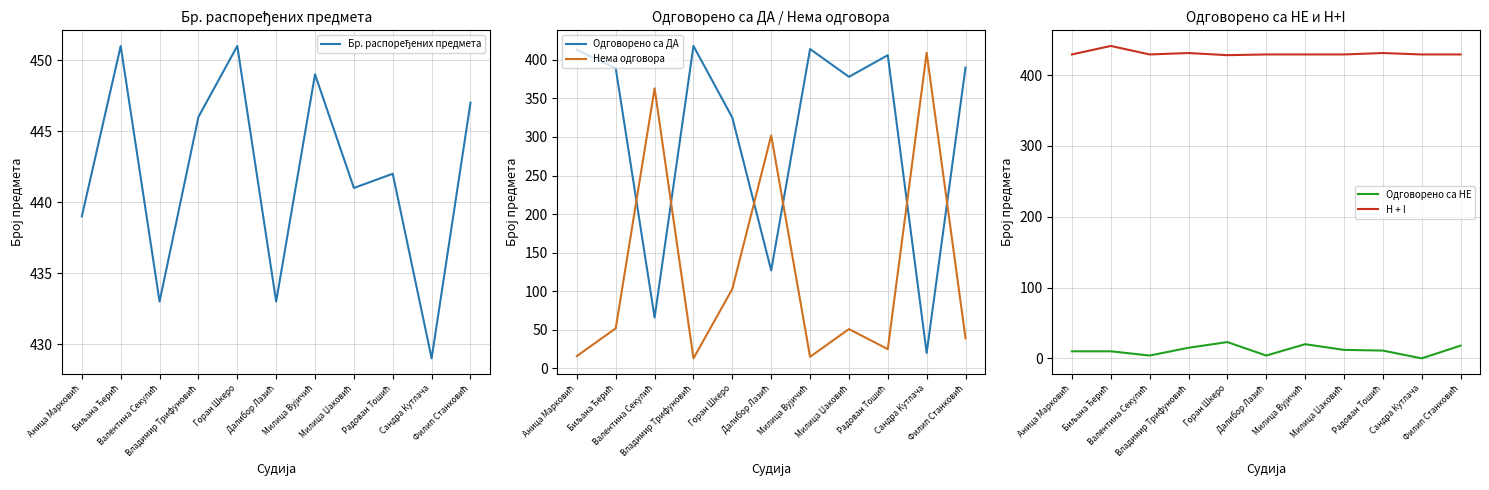

Reading left to right, list all the values displayed in this chart.

Бр. распоређених предмета: Аница Марковић=439	Биљана Ђерић=451	Валентина Секулић=433	Владимир Трифуновић=446	Горан Шкеро=451	Далибор Лазић=433	Милица Вујичић=449	Милица Џаковић=441	Радован Тошић=442	Сандра Кутлача=429	Филип Станковић=447
Одговорено са ДА: Аница Марковић=413	Биљана Ђерић=389	Валентина Секулић=66	Владимир Трифуновић=418	Горан Шкеро=325	Далибор Лазић=127	Милица Вујичић=414	Милица Џаковић=378	Радован Тошић=406	Сандра Кутлача=20	Филип Станковић=390
Нема одговора: Аница Марковић=16	Биљана Ђерић=52	Валентина Секулић=363	Владимир Трифуновић=13	Горан Шкеро=103	Далибор Лазић=302	Милица Вујичић=15	Милица Џаковић=51	Радован Тошић=25	Сандра Кутлача=409	Филип Станковић=39
Одговорено са НЕ: Аница Марковић=10	Биљана Ђерић=10	Валентина Секулић=4	Владимир Трифуновић=15	Горан Шкеро=23	Далибор Лазић=4	Милица Вујичић=20	Милица Џаковић=12	Радован Тошић=11	Сандра Кутлача=0	Филип Станковић=18
H + I: Аница Марковић=429	Биљана Ђерић=441	Валентина Секулић=429	Владимир Трифуновић=431	Горан Шкеро=428	Далибор Лазић=429	Милица Вујичић=429	Милица Џаковић=429	Радован Тошић=431	Сандра Кутлача=429	Филип Станковић=429